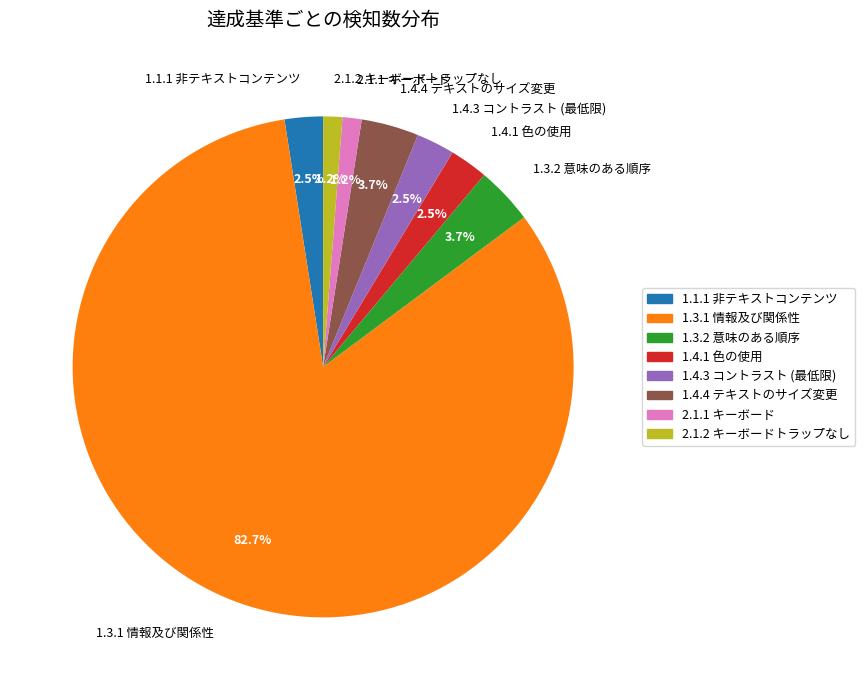

To the nearest percent, what is the combined percentage of 1.1.1 非テキストコンテンツ and 1.4.3 コントラスト (最低限)?

5%